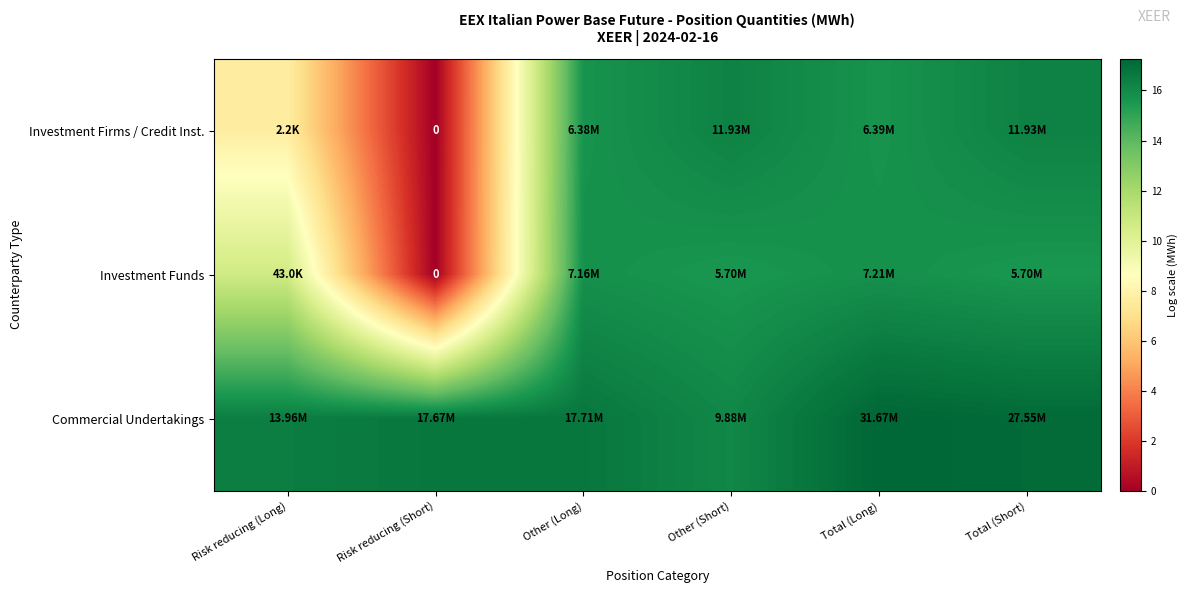

What is the difference between the maximum and minimum values in the Commercial Undertakings series?

1.2